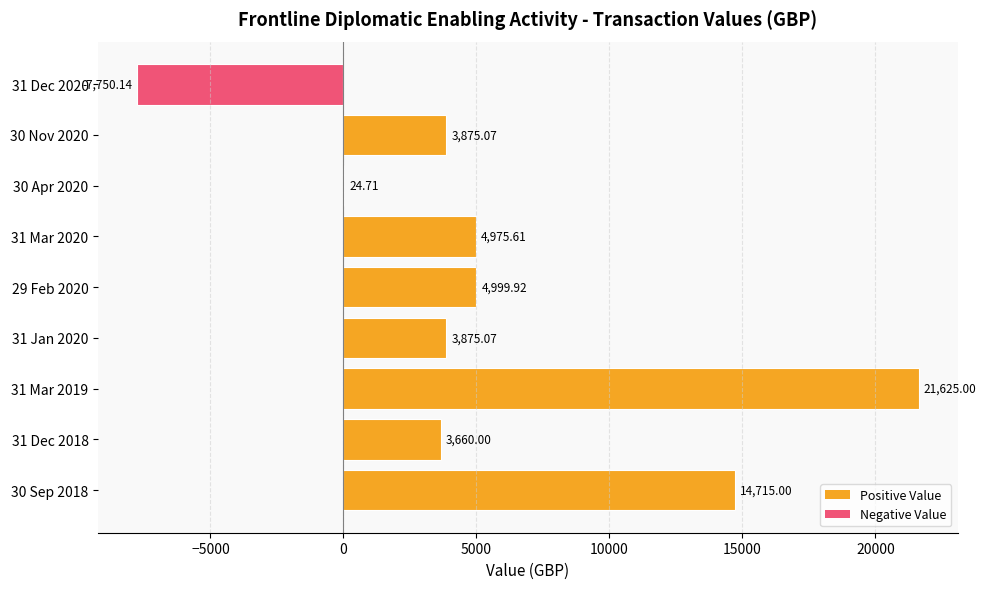

What is the sum of all values?

50000.2